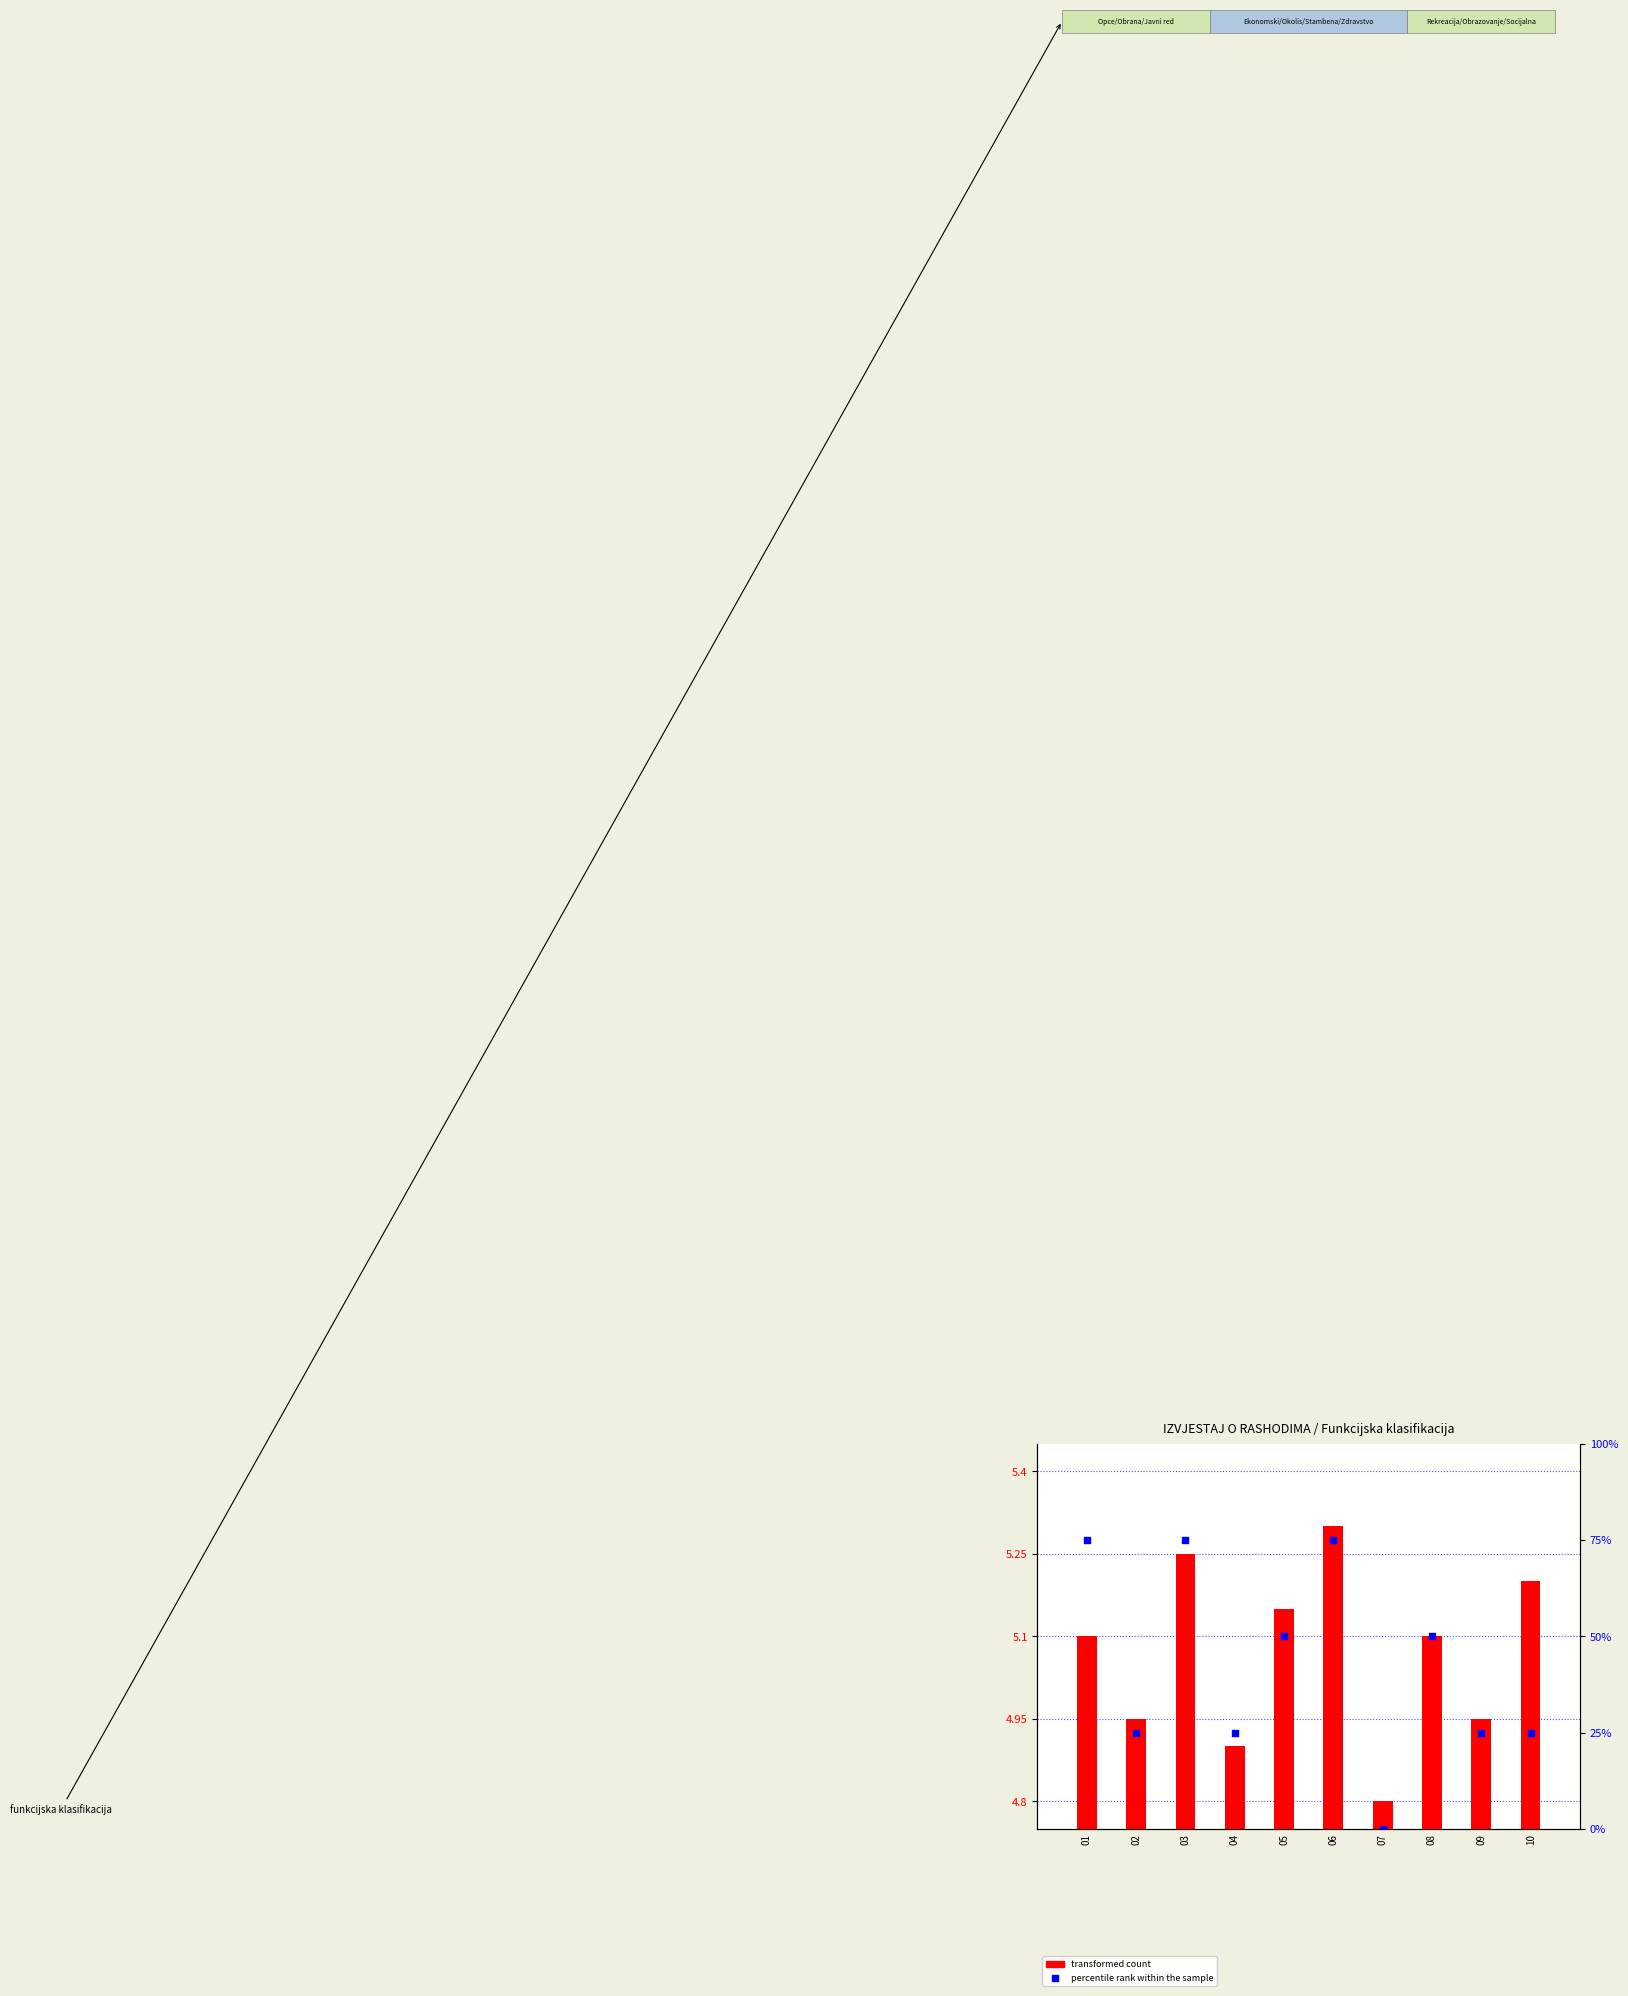

Is the value of percentile rank within the sample at 01 greater than the value of transformed count at 05?

Yes